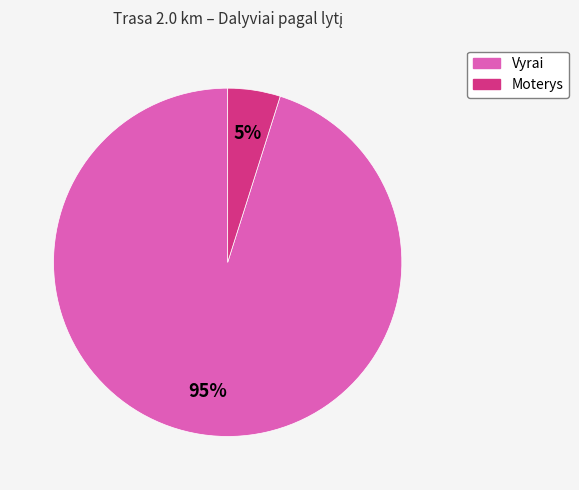

The Moterys slice represents 5% of the pie. True or false?

True